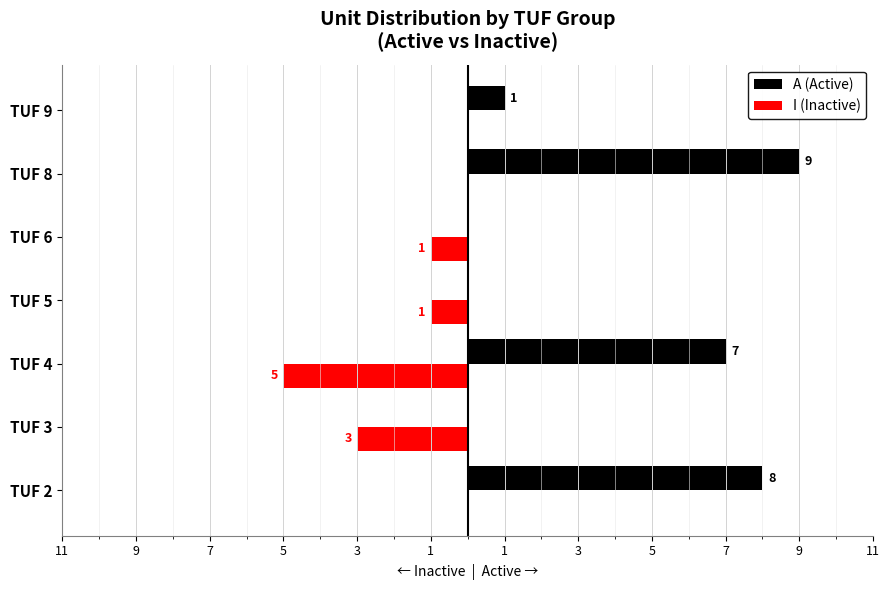

What are all the series names shown in the legend?

A (Active), I (Inactive)